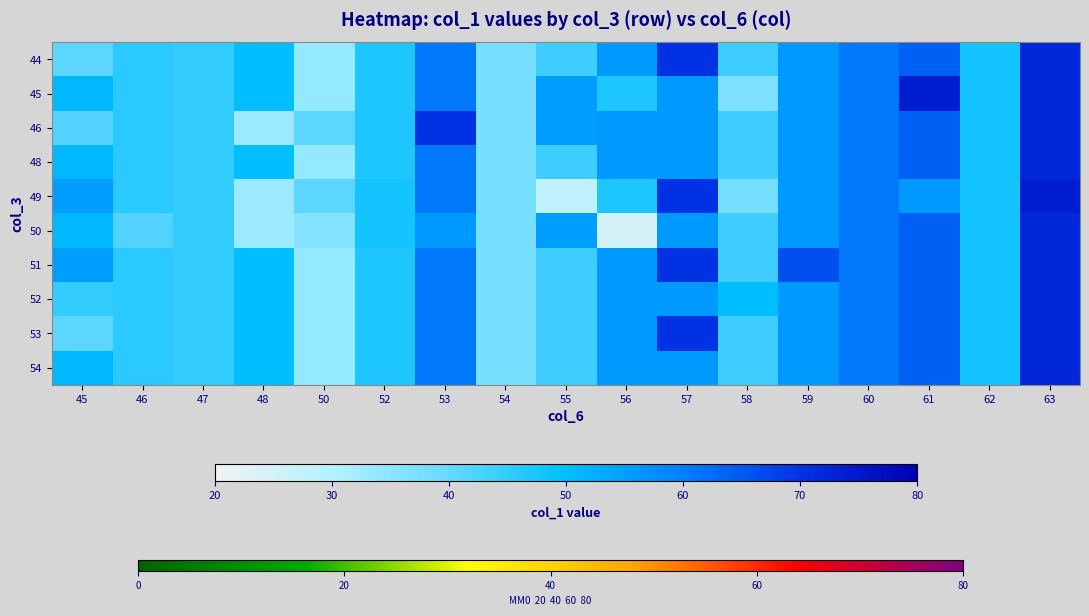

What is the total value across all series at 50?

356